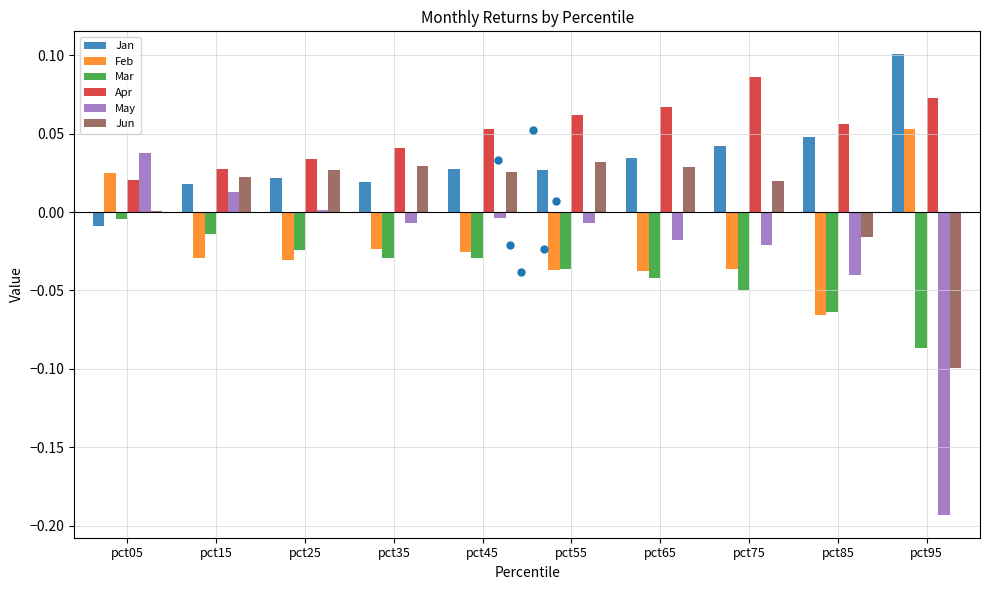

Which series has the widest spread of values?

May